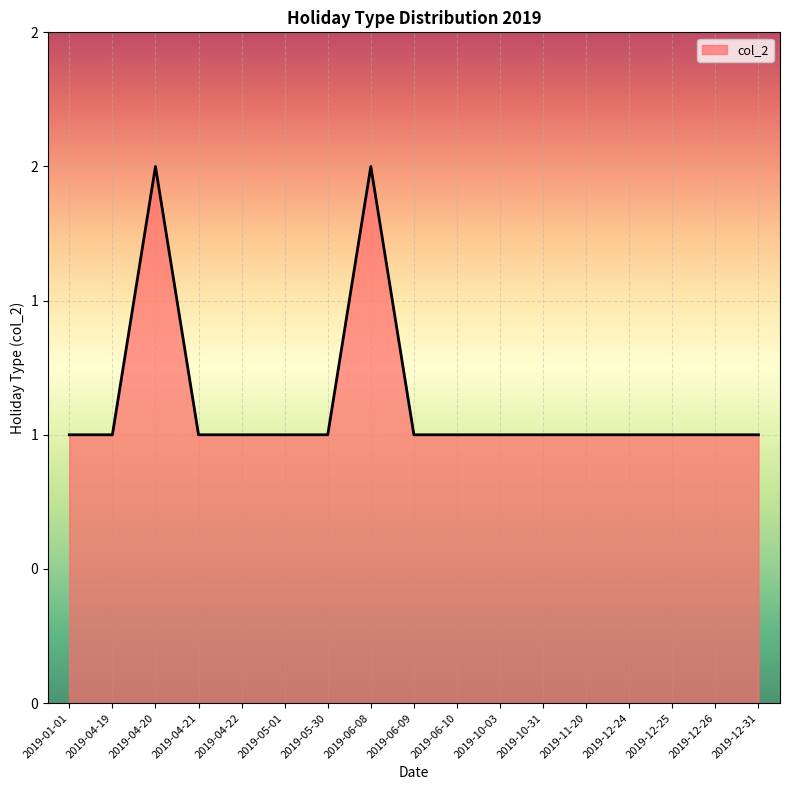

What is the approximate value at 2019-05-30?

1